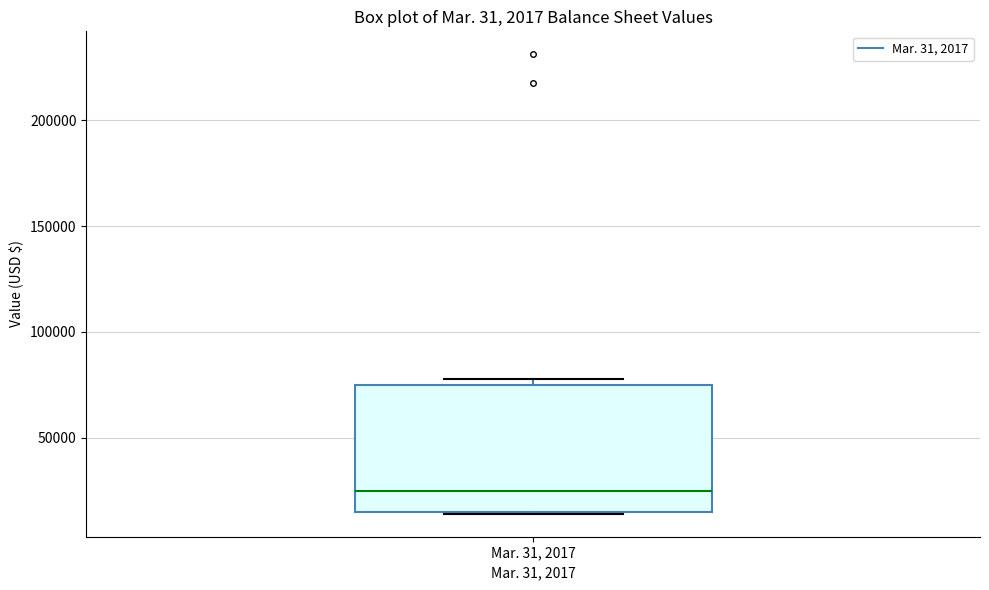

Where is the upper edge of the box for Mar. 31, 2017 on the y-axis? The values are not printed on the chart, so give them approximately, as read against the axis.

75000